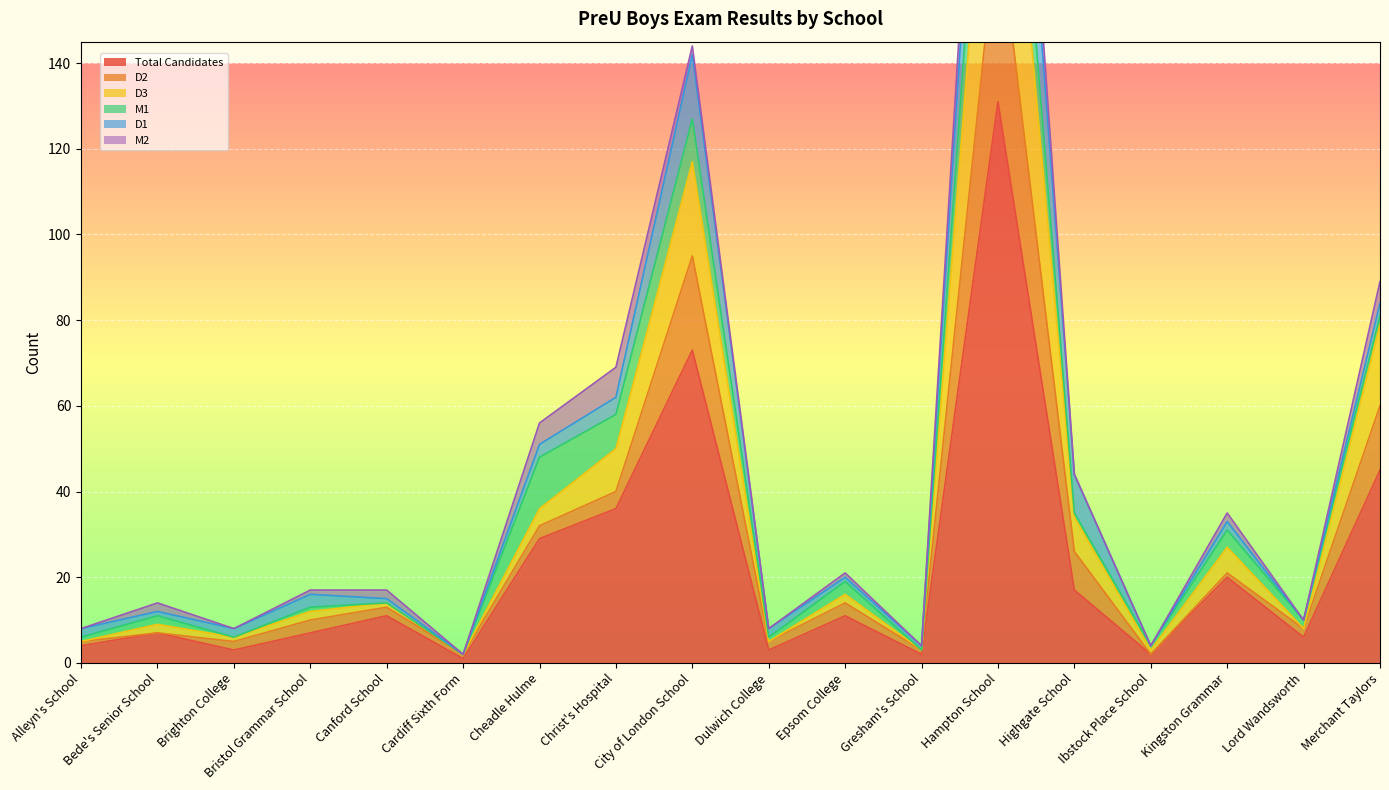

Which category has the highest value in the Total Candidates series?

Hampton School